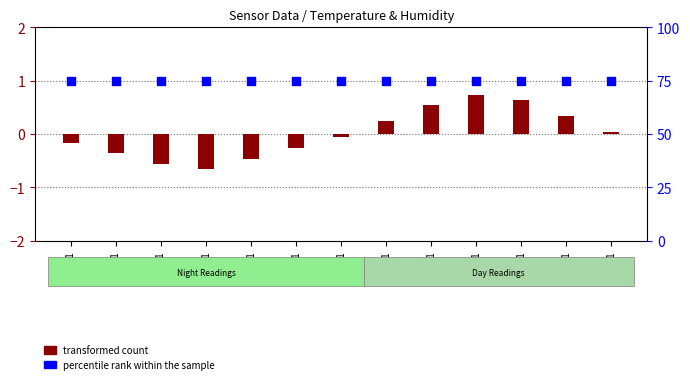

What are all the series names shown in the legend?

transformed count, percentile rank within the sample